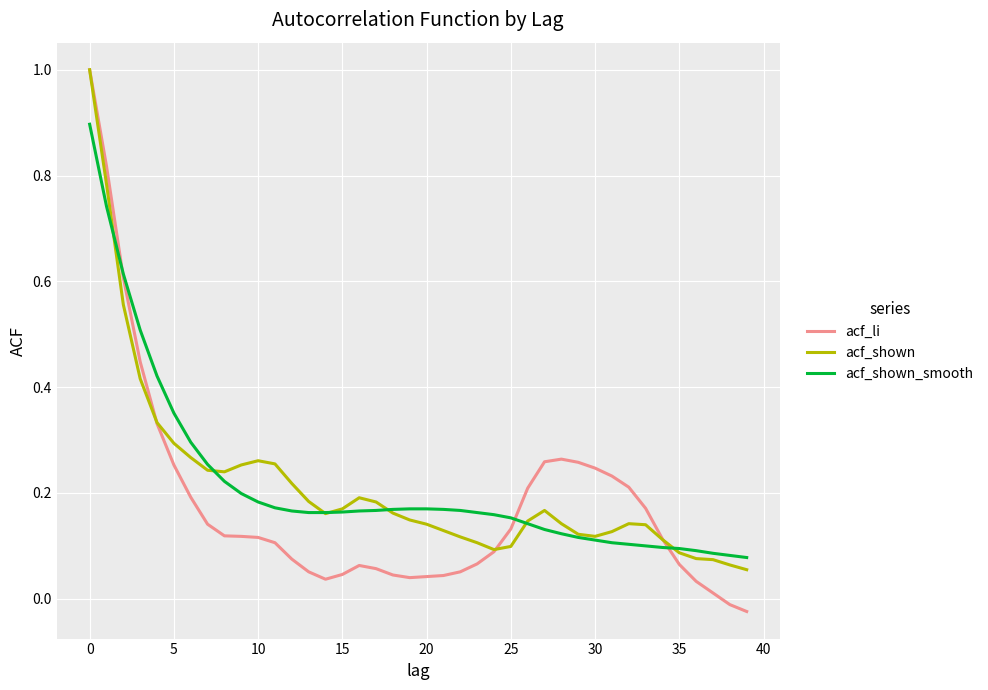

What is the maximum value shown in the chart?

1.0